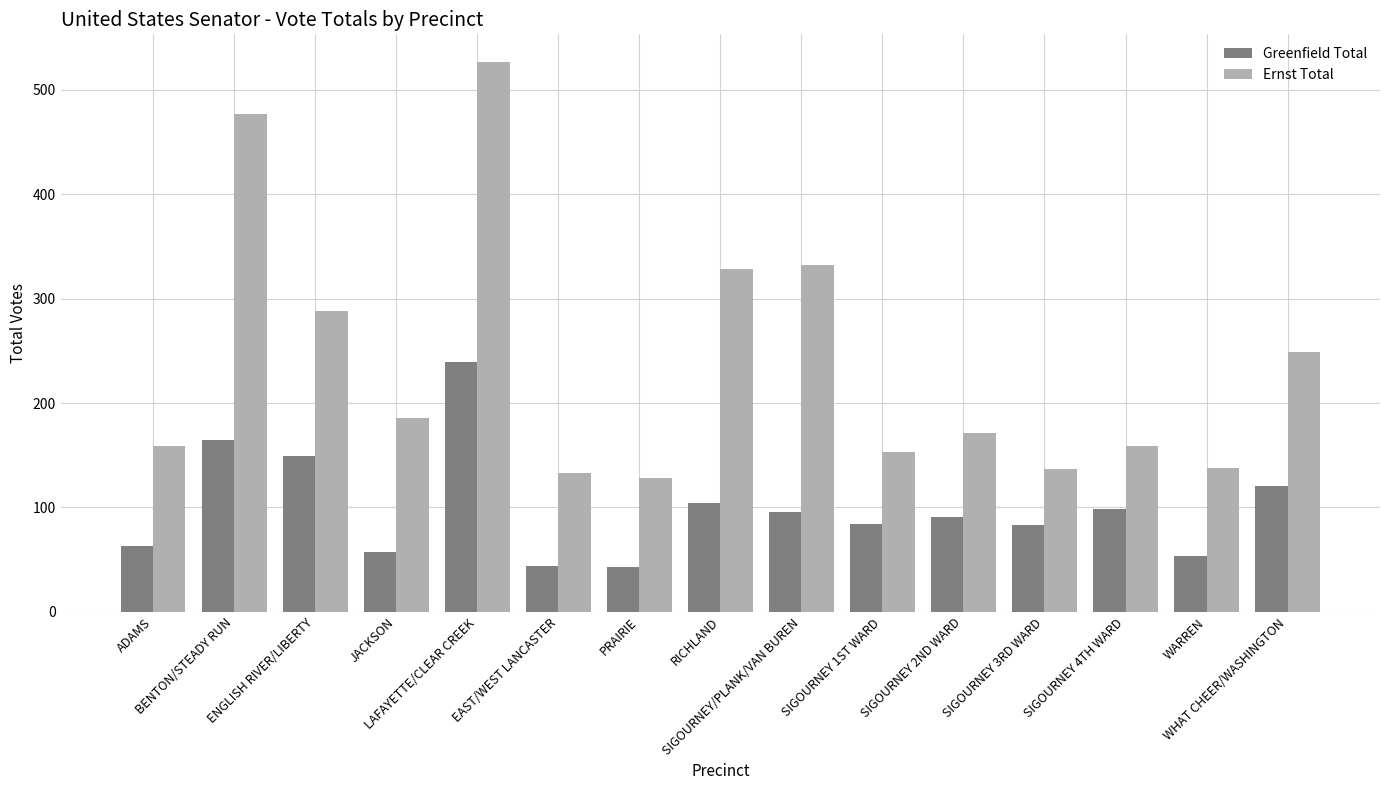

What is the spread (max minus min) of values at RICHLAND?

224